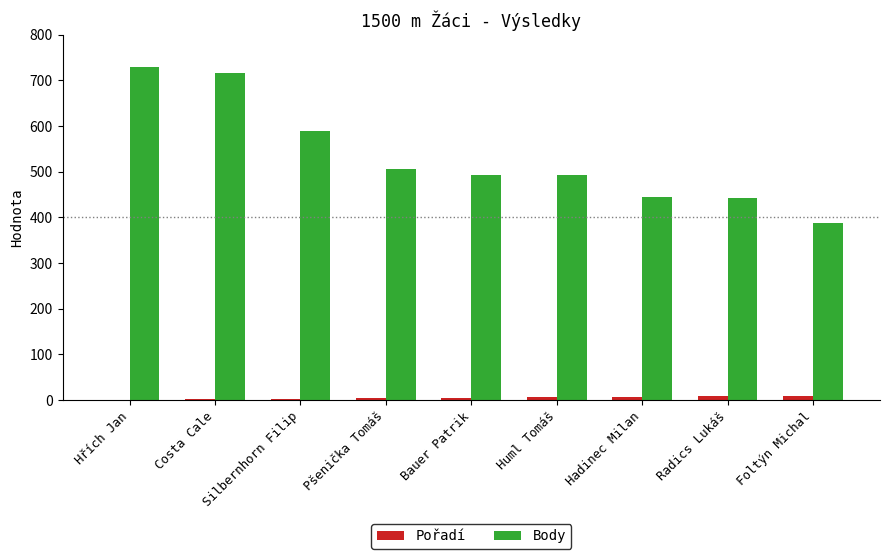

Is it true that Body equals 492 at Bauer Patrik?

True